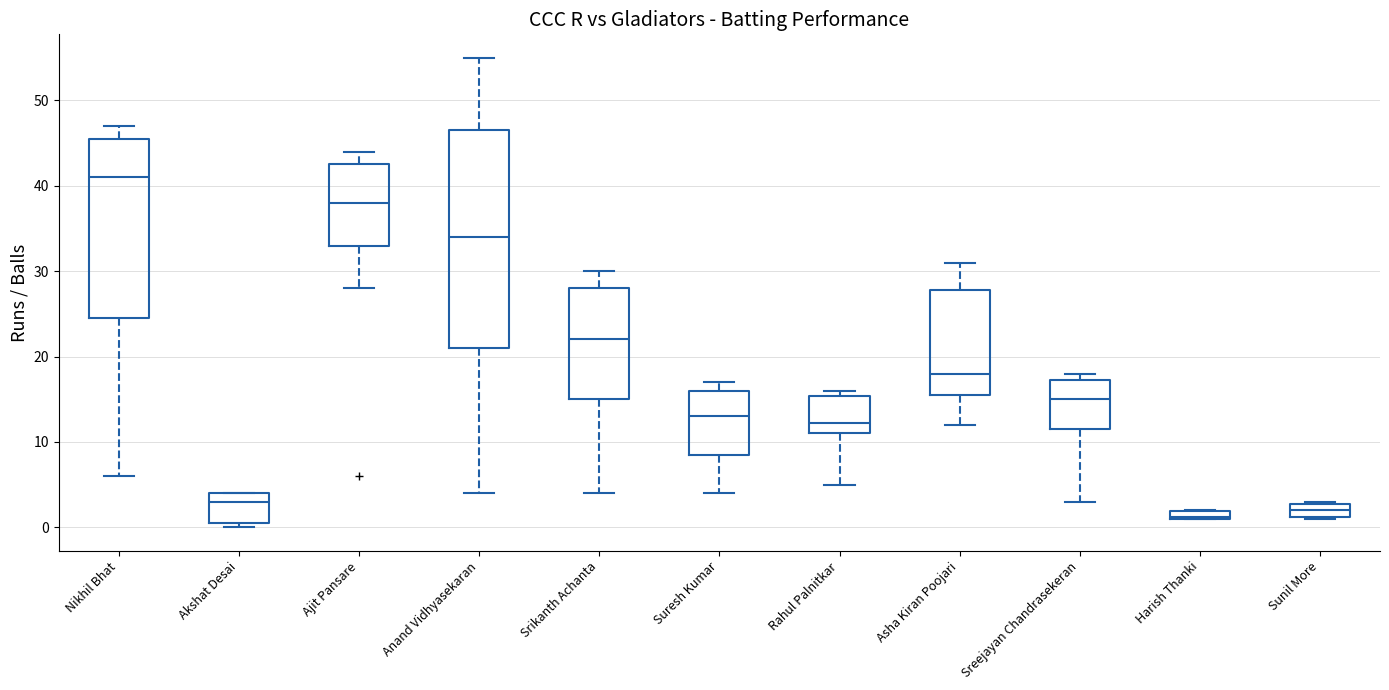

Which box's median line is the highest?

Nikhil Bhat